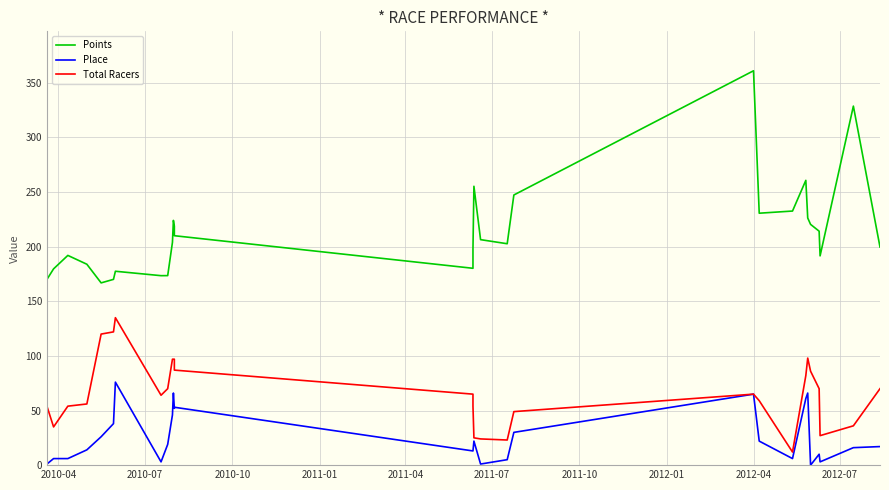

How many lines are shown in the chart?

3